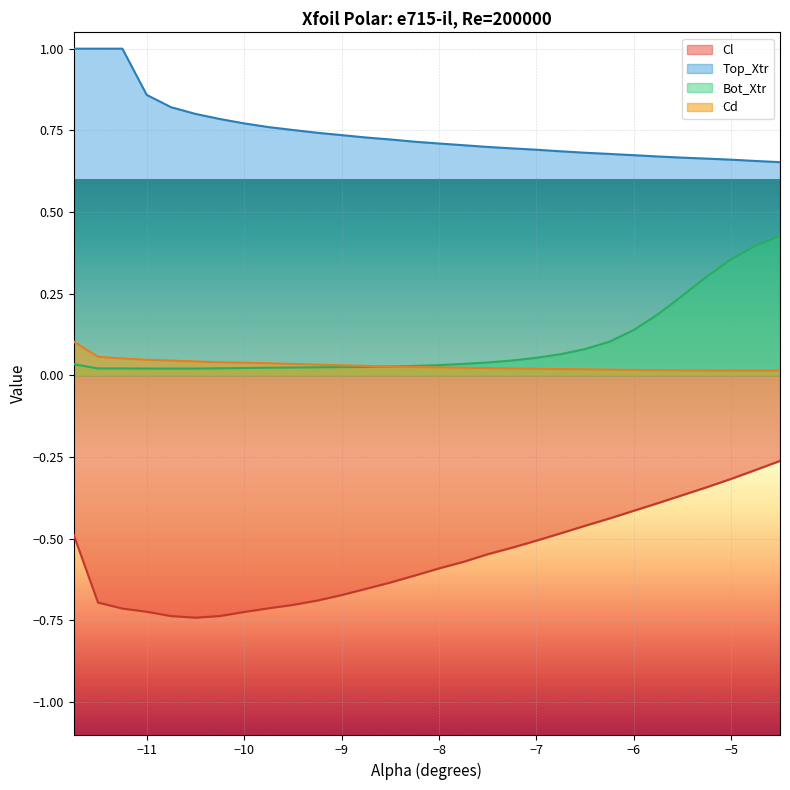

What are all the series names shown in the legend?

Cl, Top_Xtr, Bot_Xtr, Cd